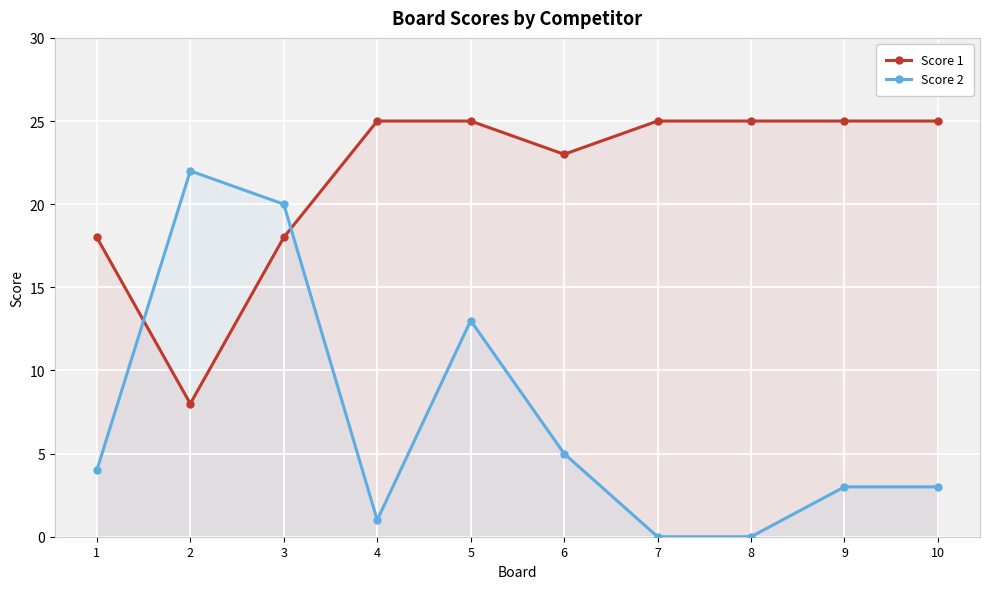

Reading right to left, transcribe all the data shown in this chart.

Score 1: 10=25	9=25	8=25	7=25	6=23	5=25	4=25	3=18	2=8	1=18
Score 2: 10=3	9=3	8=0	7=0	6=5	5=13	4=1	3=20	2=22	1=4